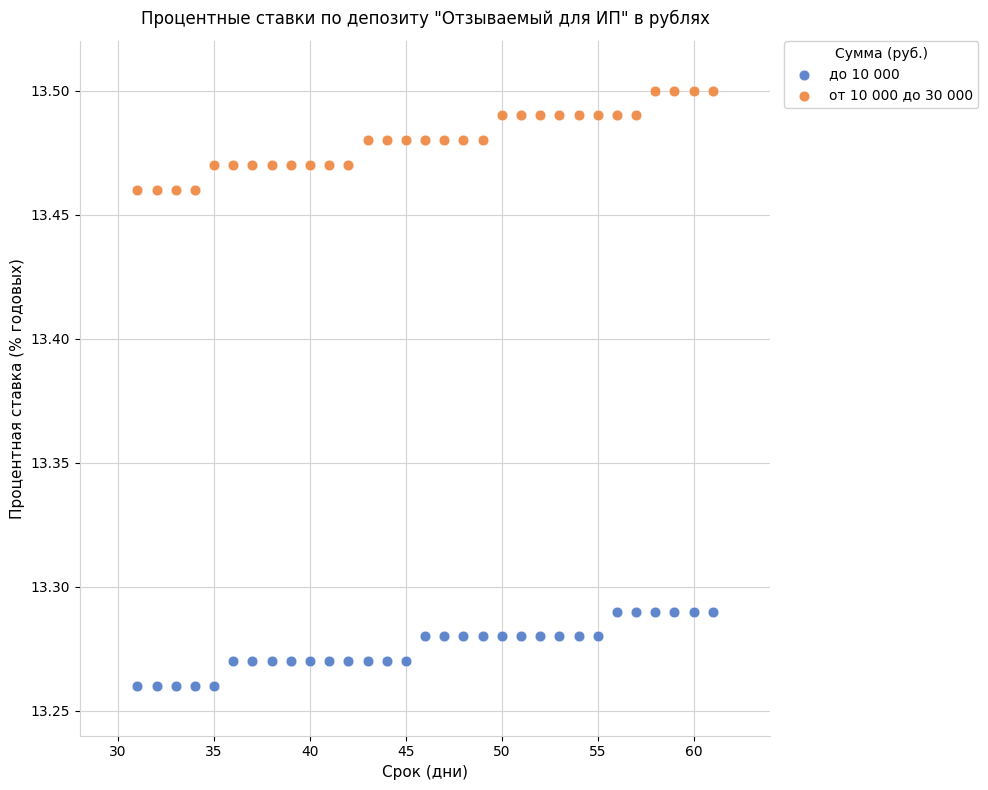

Which series contains the highest Y value?

от 10 000 до 30 000